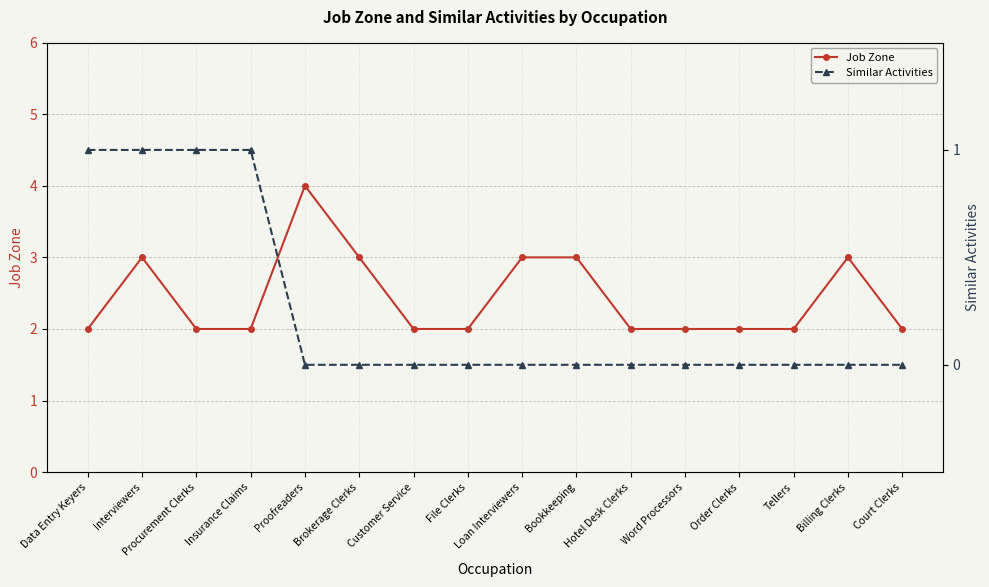

Reading left to right, extract all data points from this chart.

Job Zone: 2	3	2	2	4	3	2	2	3	3	2	2	2	2	3	2
Similar Activities: 1	1	1	1	0	0	0	0	0	0	0	0	0	0	0	0